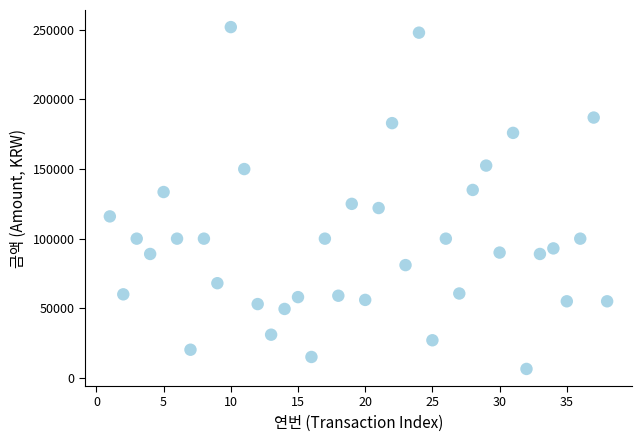

What is the range of X values (max minus min)?

37